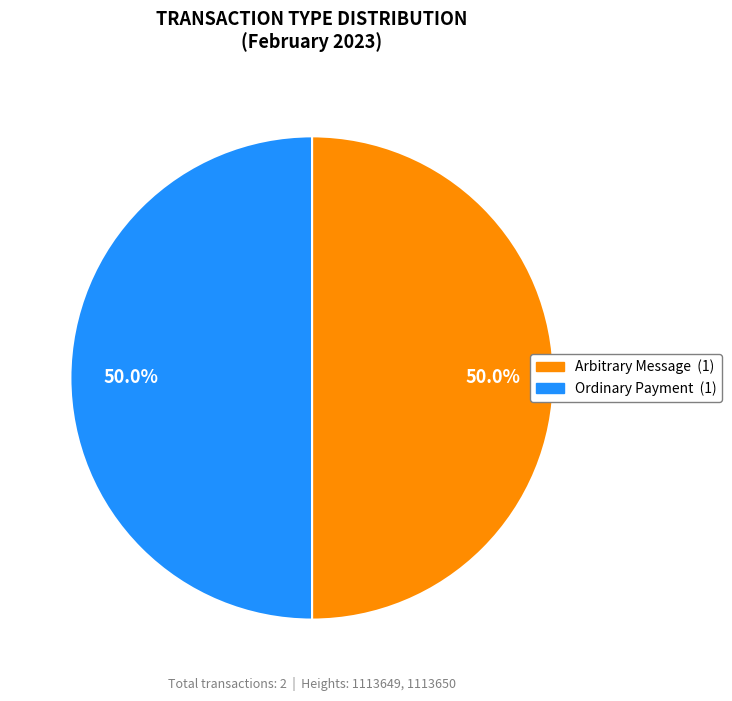

What is the ratio of the value at Ordinary Payment to the value at Arbitrary Message?

1.0